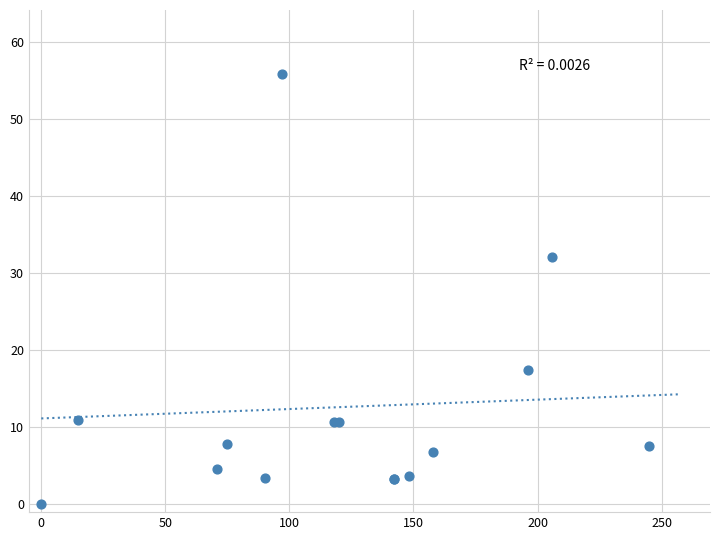

What Y value in the scatter plot is closest to 27?

32.0